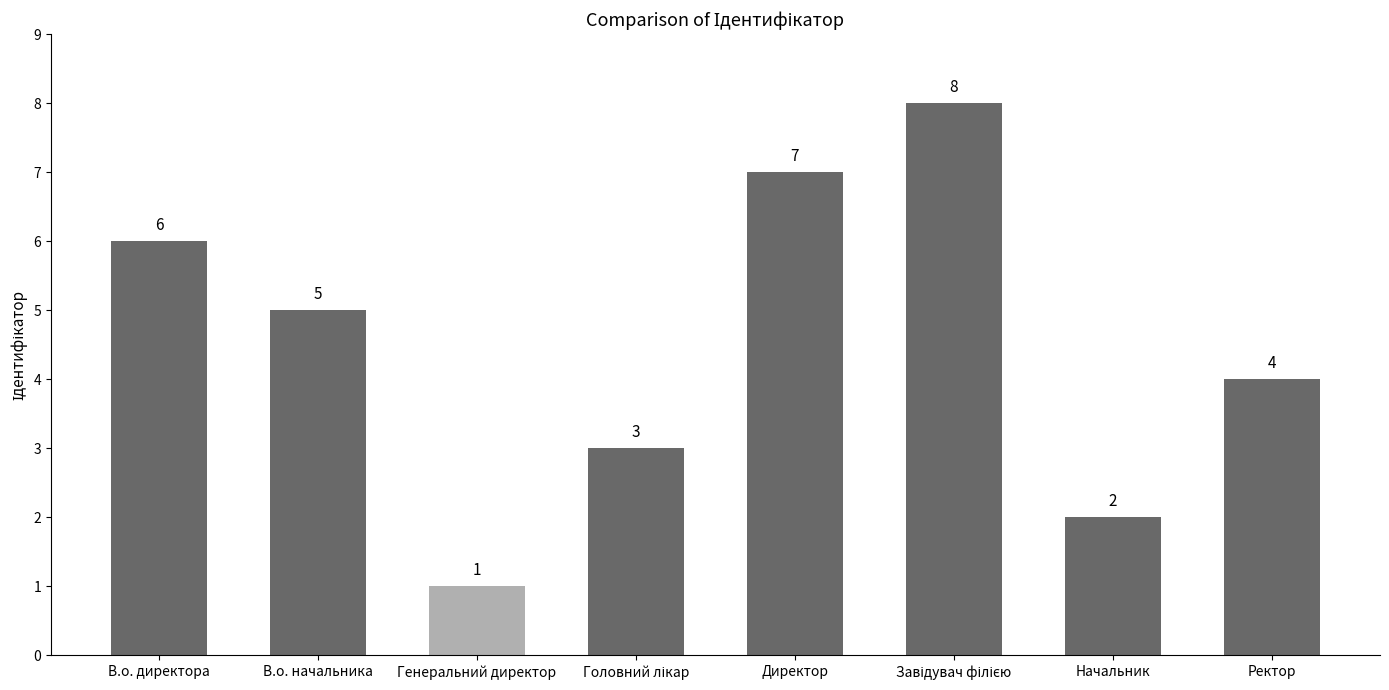

At which label is the value closest to 4?

Ректор